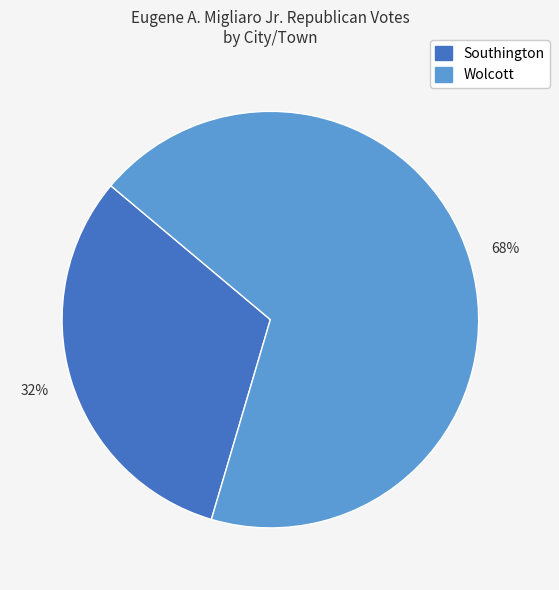

The Southington slice represents 54% of the pie. True or false?

False